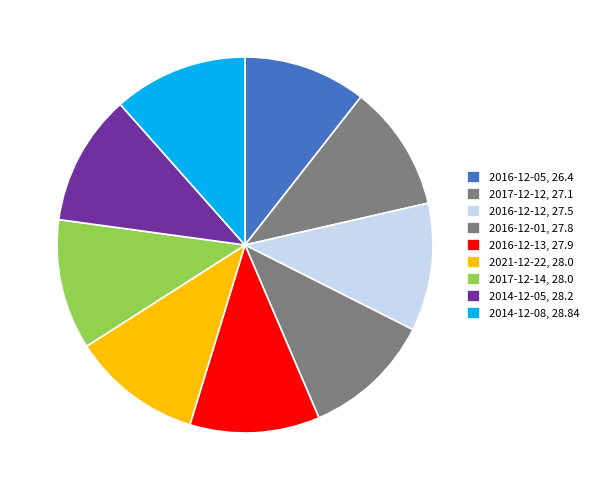

Count the number of slices in the pie.

9